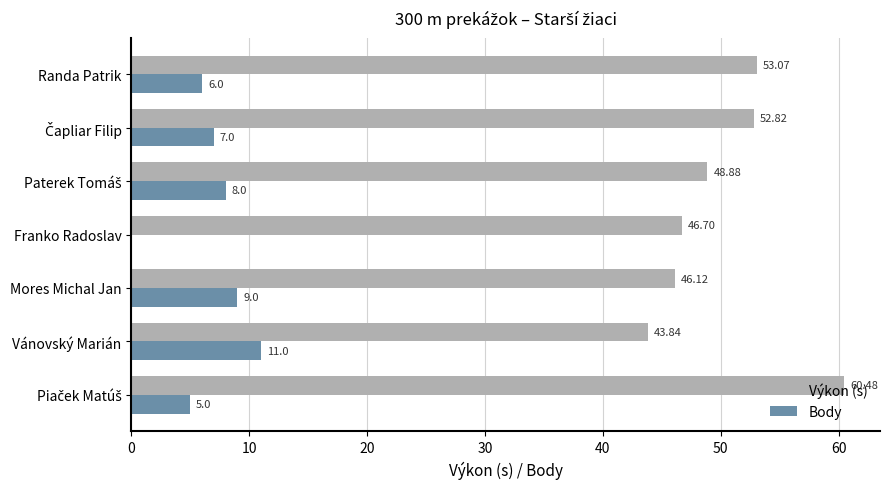

What is the sum of all Výkon (s) values?

351.9